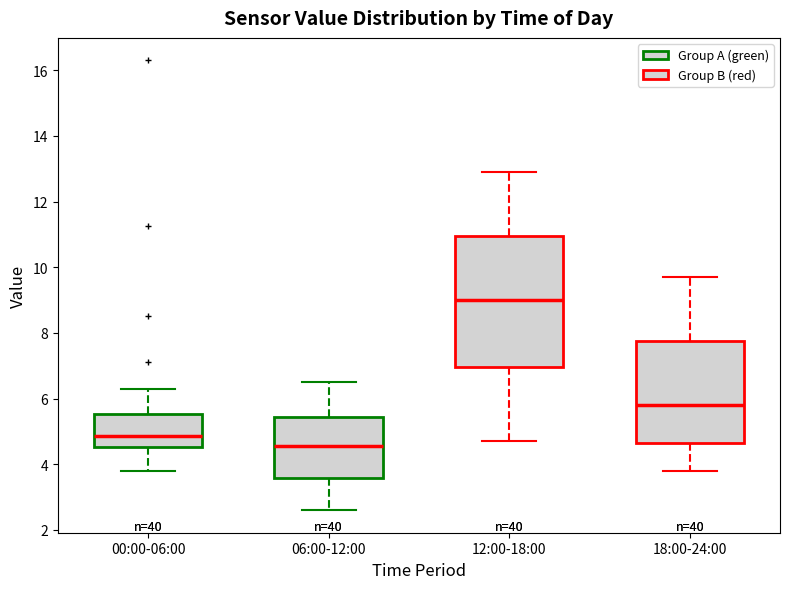

Reading left to right, read every box against the y-axis: the position of its median line, the range the box covers, and the ends of its whiskers. The values are not printed on the chart, so give them approximately, as read against the axis.

00:00-06:00: median 4.8, box 4.6 to 5.6, whiskers 3.8 to 6.4
06:00-12:00: median 4.6, box 3.6 to 5.4, whiskers 2.6 to 6.6
12:00-18:00: median 9.0, box 7.0 to 11.0, whiskers 4.8 to 13.0
18:00-24:00: median 5.8, box 4.6 to 7.8, whiskers 3.8 to 9.8